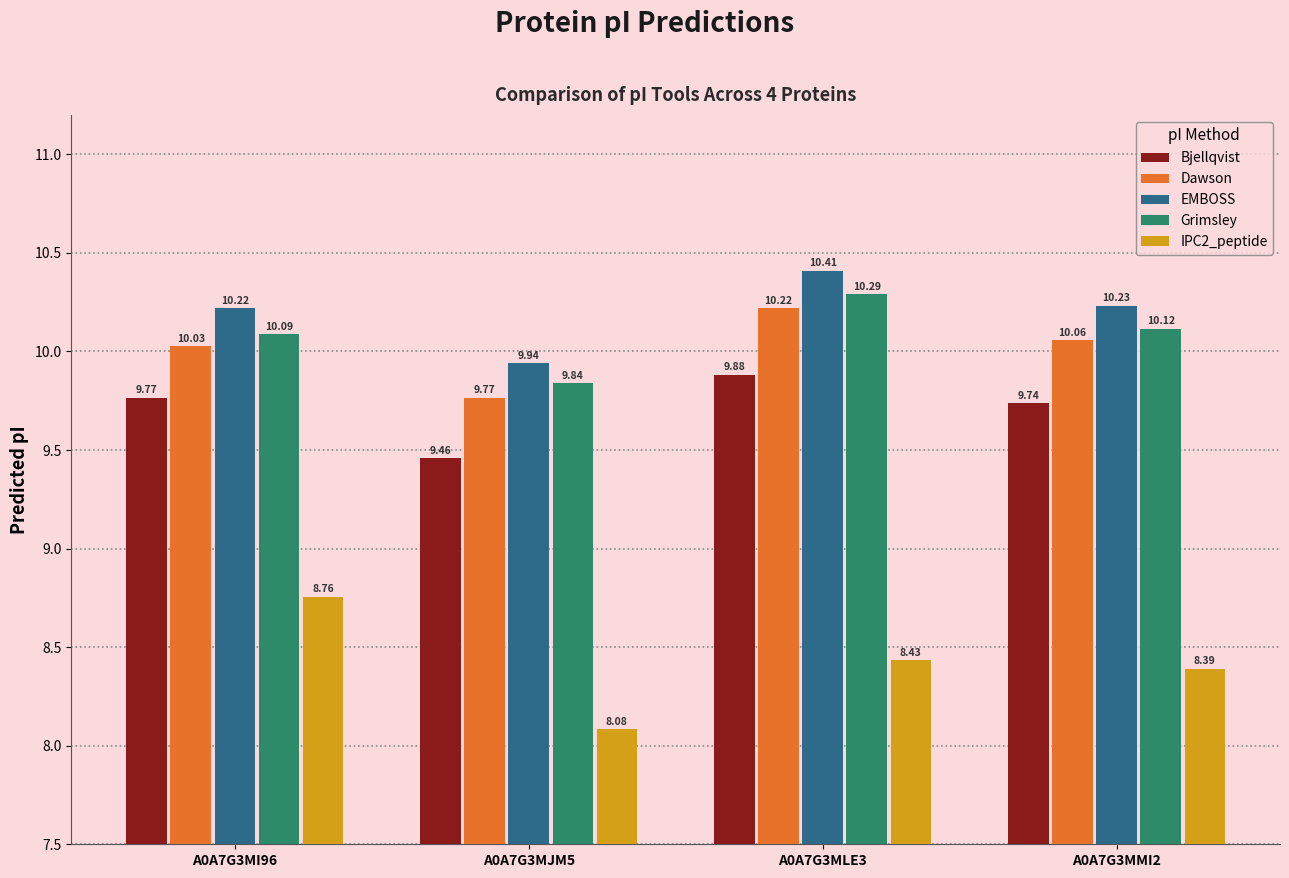

At which category is the sum across all series the highest?

A0A7G3MLE3